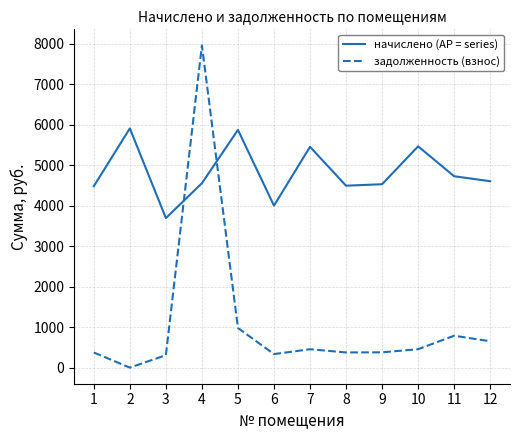

List the series in order of their peak value, highest first.

задолженность (взнос), начислено (AP = series)